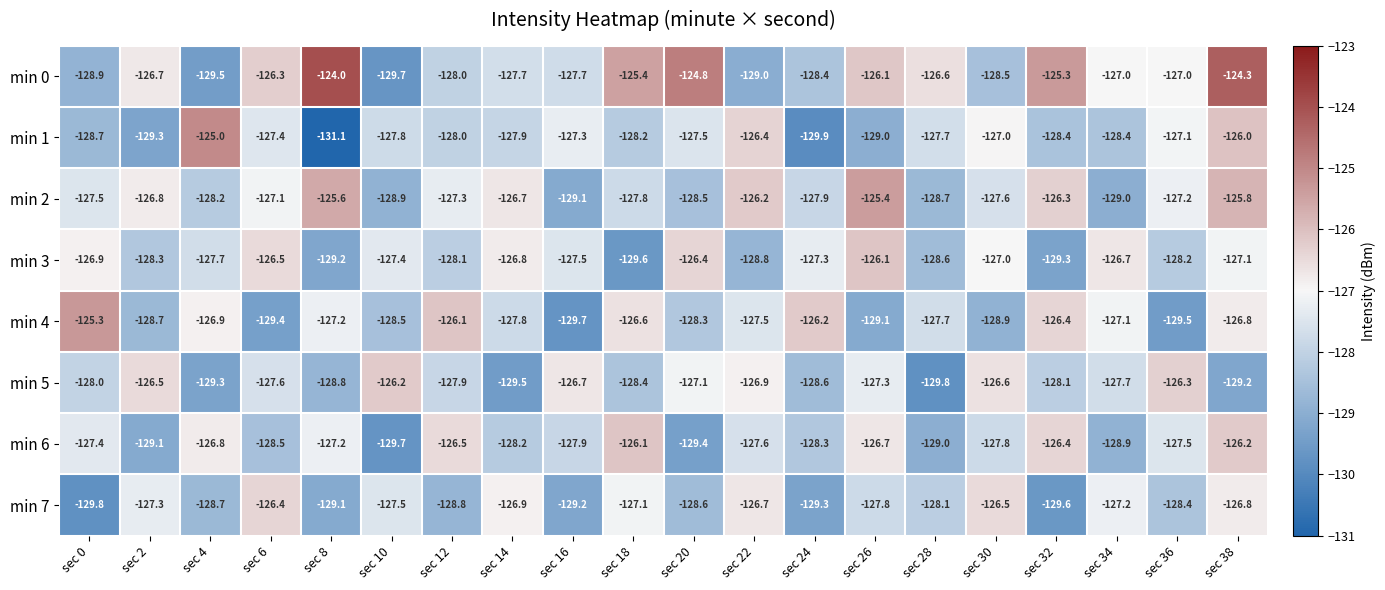

At sec 16, list the series in order from smallest to largest.

min 4, min 7, min 2, min 6, min 0, min 3, min 1, min 5